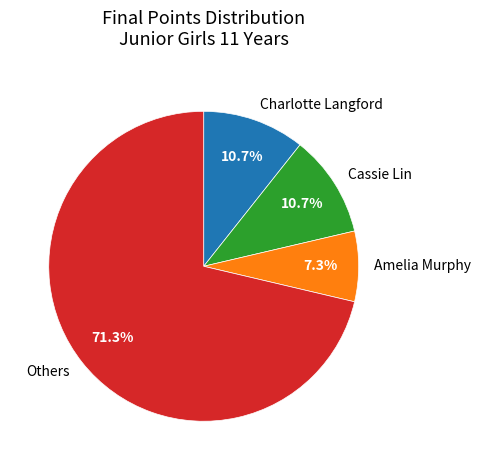

Count the number of slices in the pie.

4